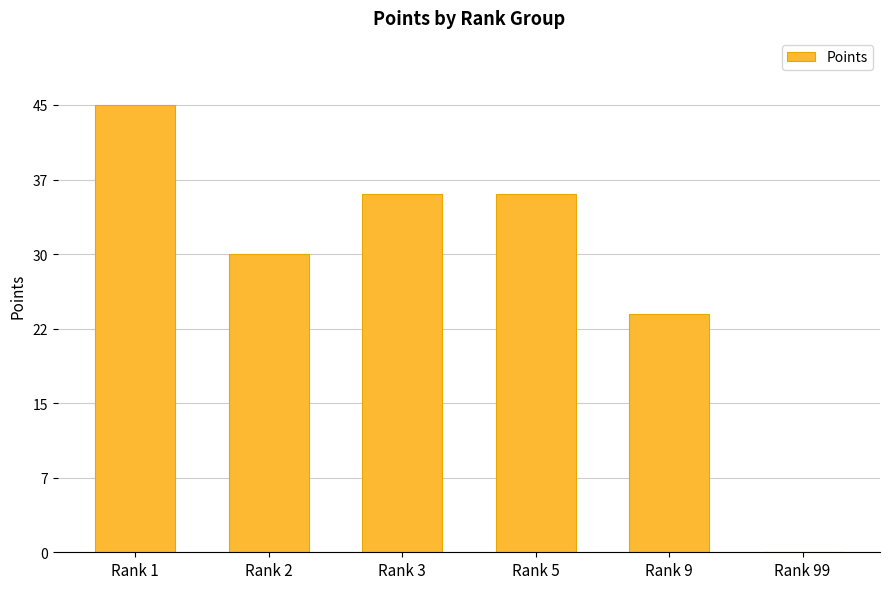

The chart shows a value of 30 at Rank 2. True or false?

True